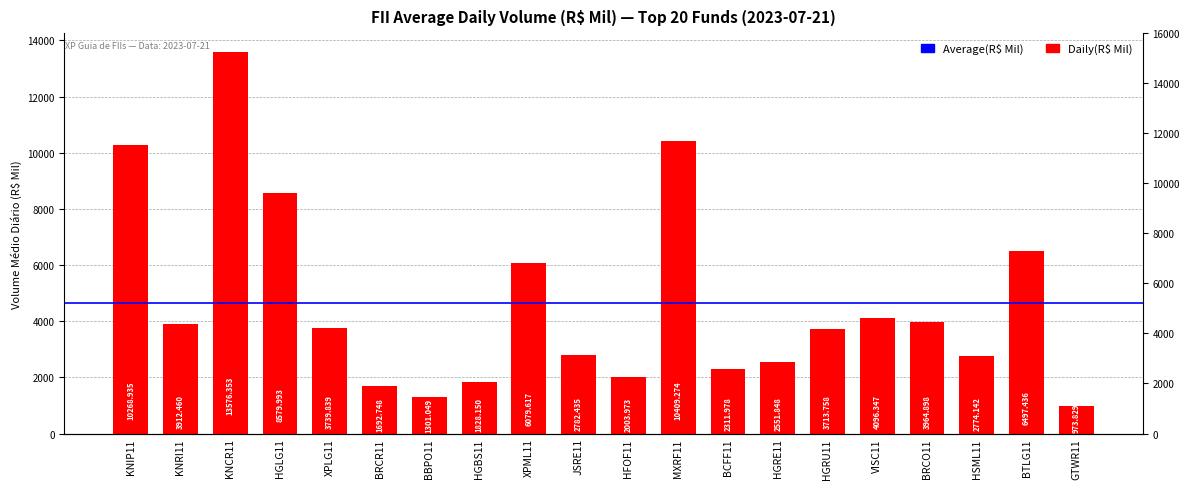

At which label does the data first exceed 3739?

KNIP11